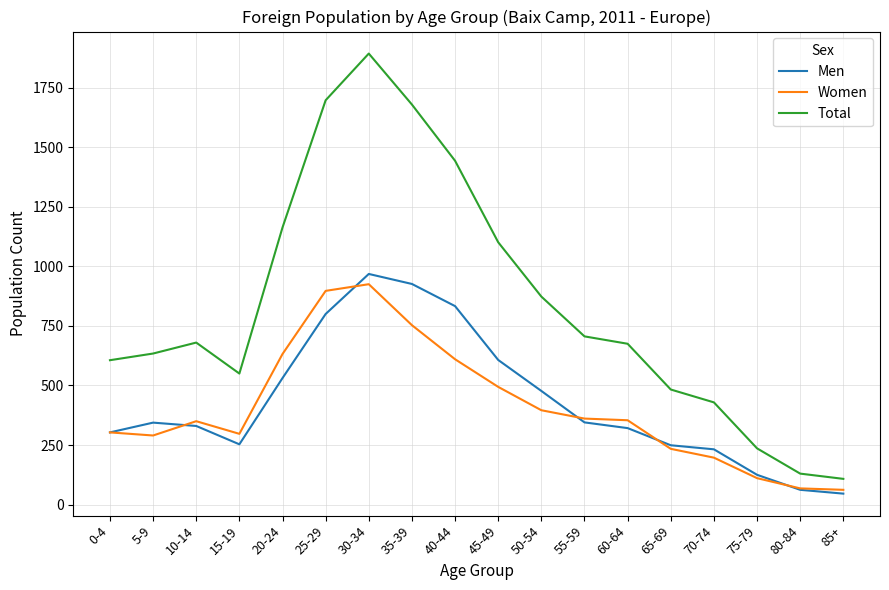

Where is the first local minimum for Total?

15-19